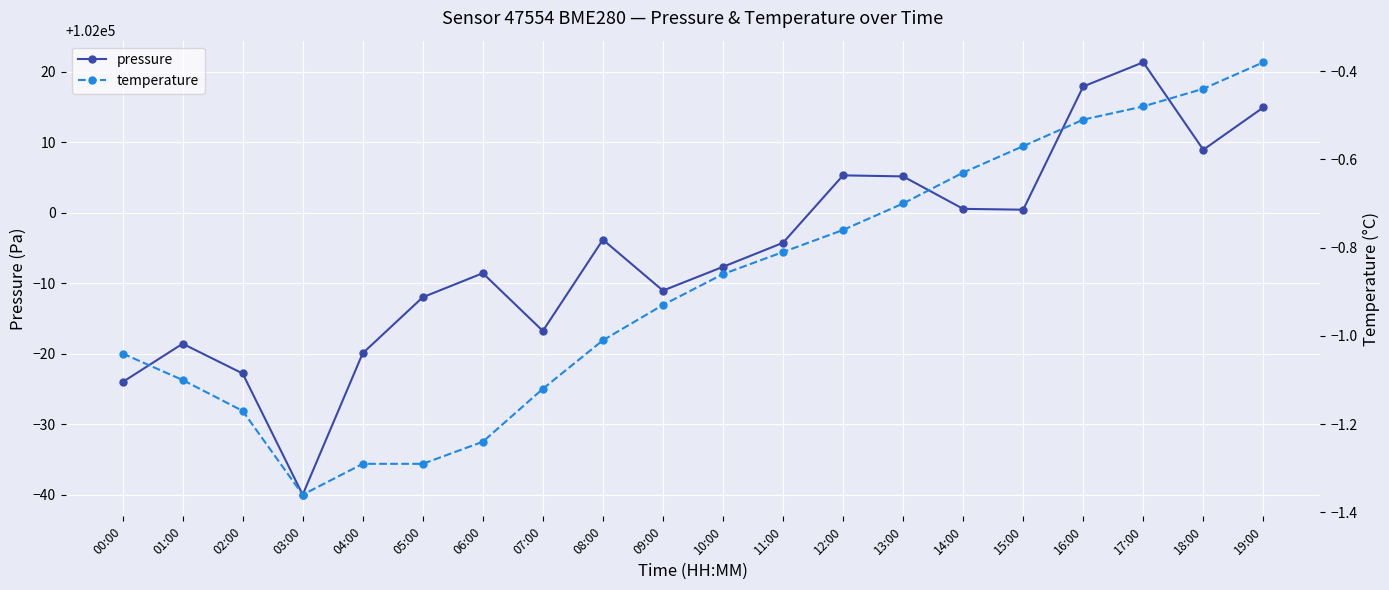

What is the highest value of the pressure series?

102021.3